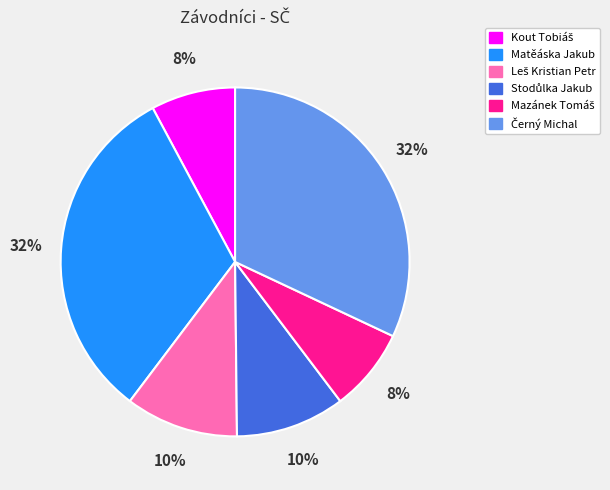

Does any single category account for the majority?

No